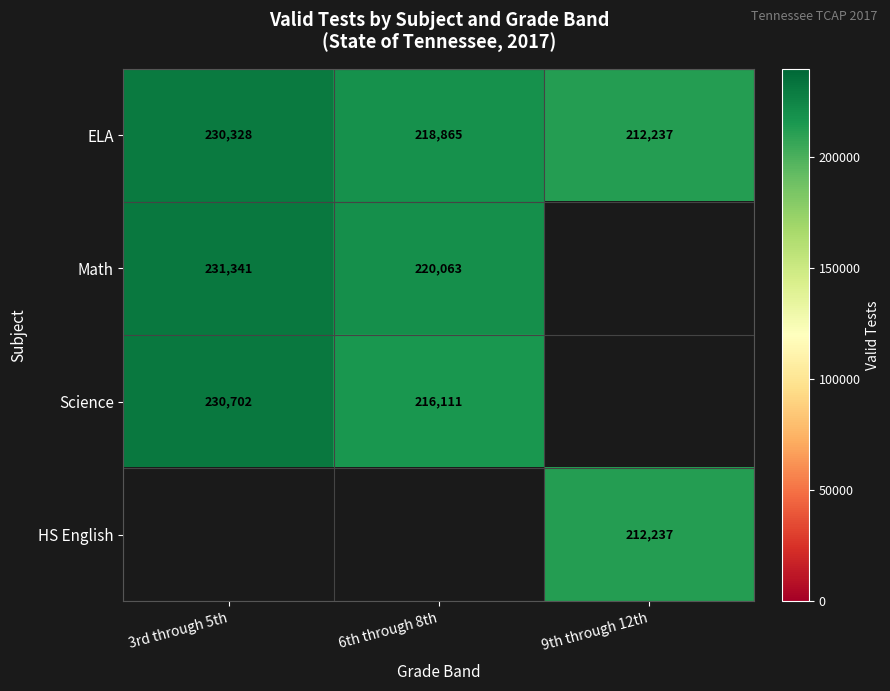

Is the value of Math at 3rd through 5th greater than the value of Science at 6th through 8th?

Yes